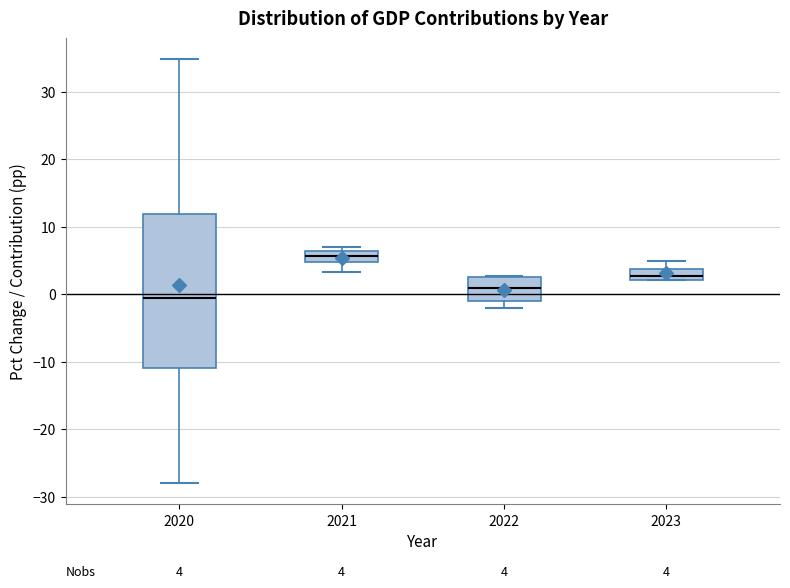

Comparing the boxes themselves (not the whiskers), which one is the tallest?

2020